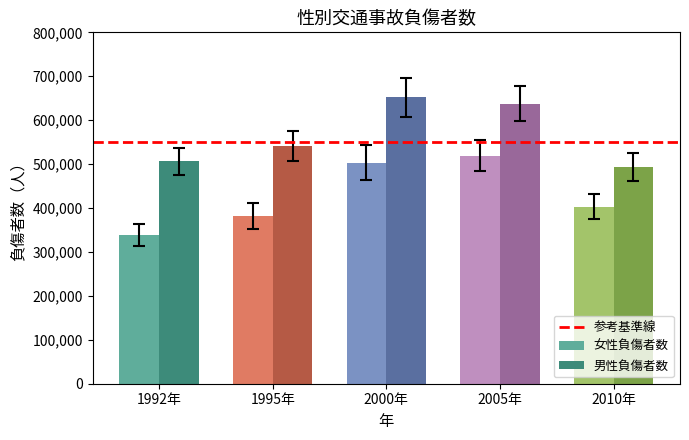

Rank the categories by 女性負傷者数 value from lowest to highest.

1992年, 1995年, 2010年, 2000年, 2005年